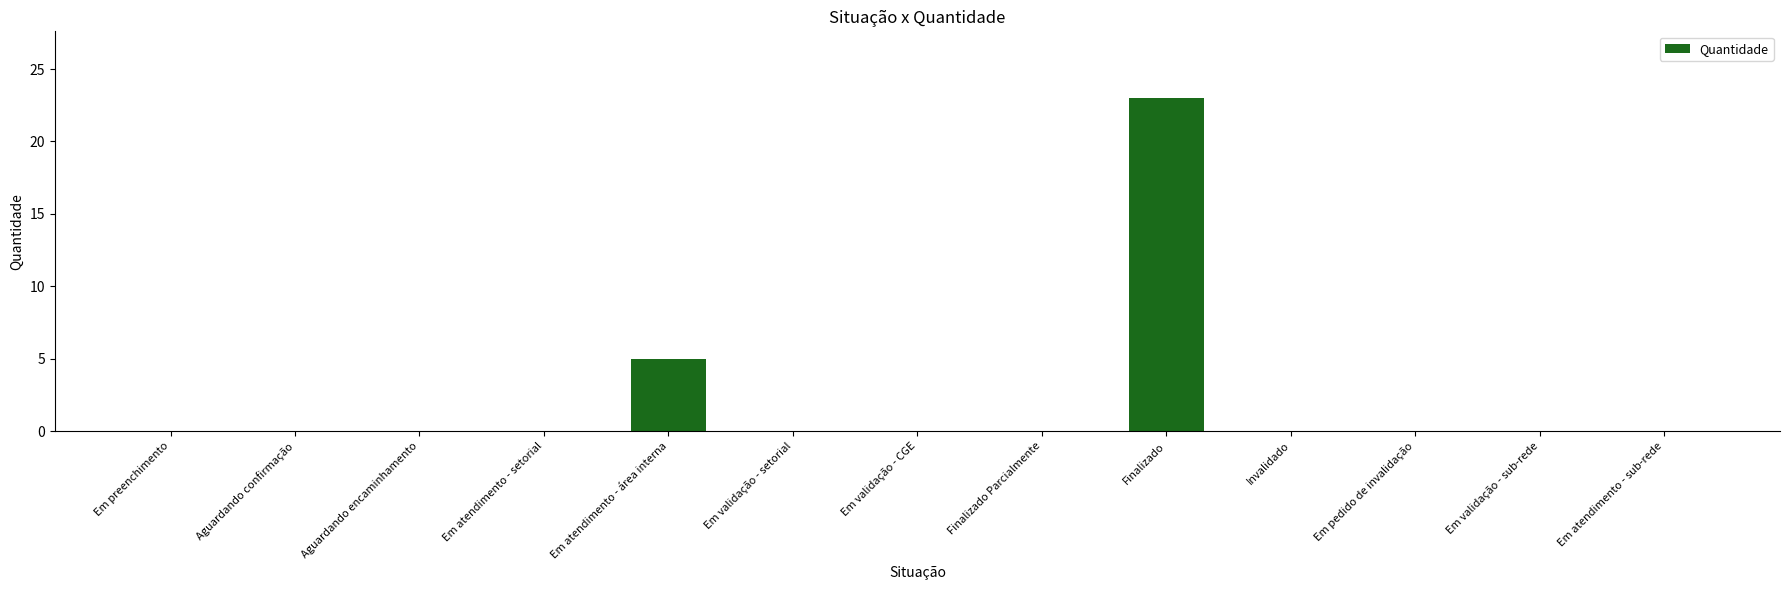

What is the maximum value shown in the chart?

23